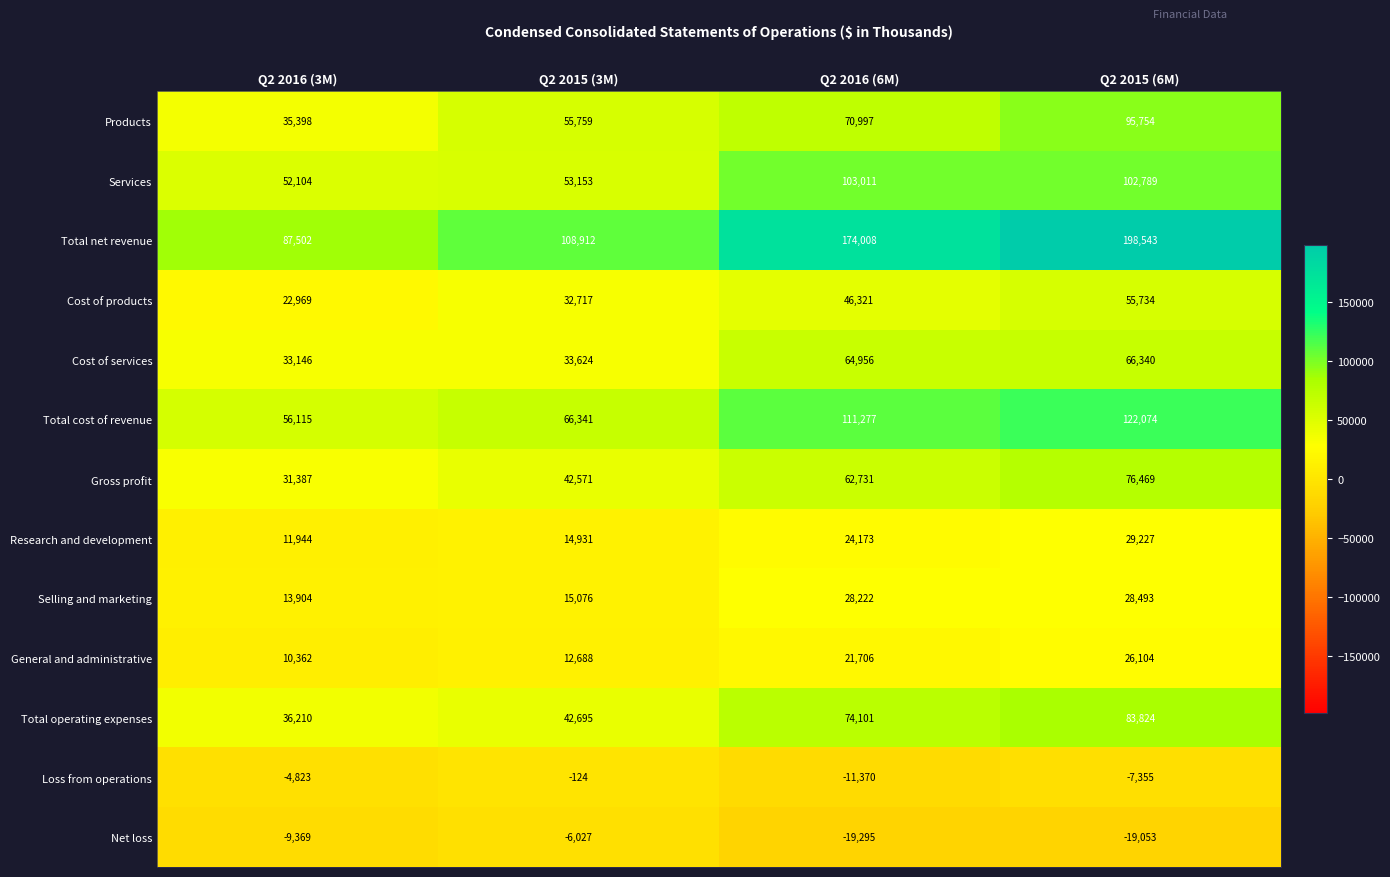

Rank the categories by Products value from lowest to highest.

Q2 2016 (3M), Q2 2015 (3M), Q2 2016 (6M), Q2 2015 (6M)